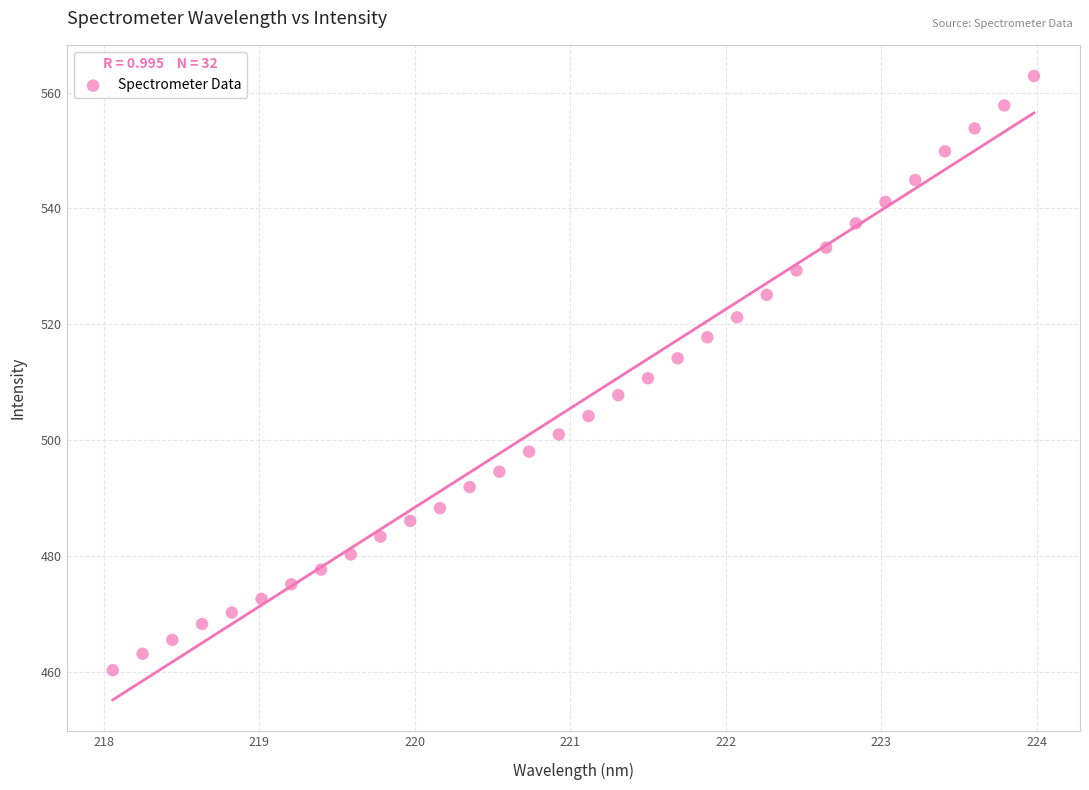

What is the range of Y values (max minus min)?

102.5